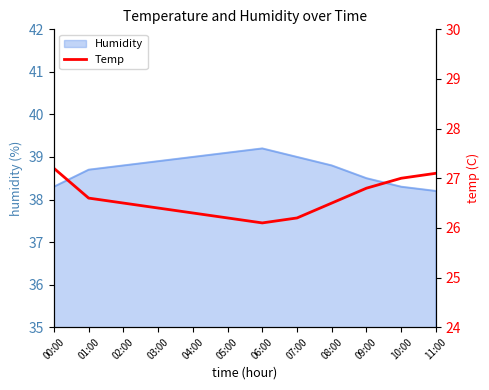

What is the average value?

26.6